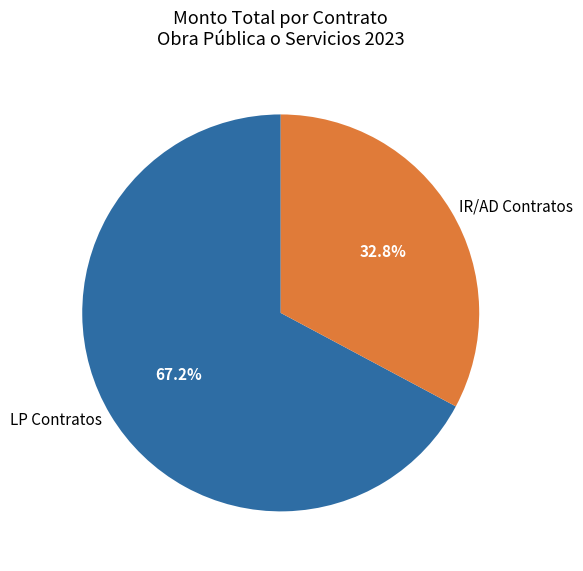

Is there a majority slice in this chart?

Yes